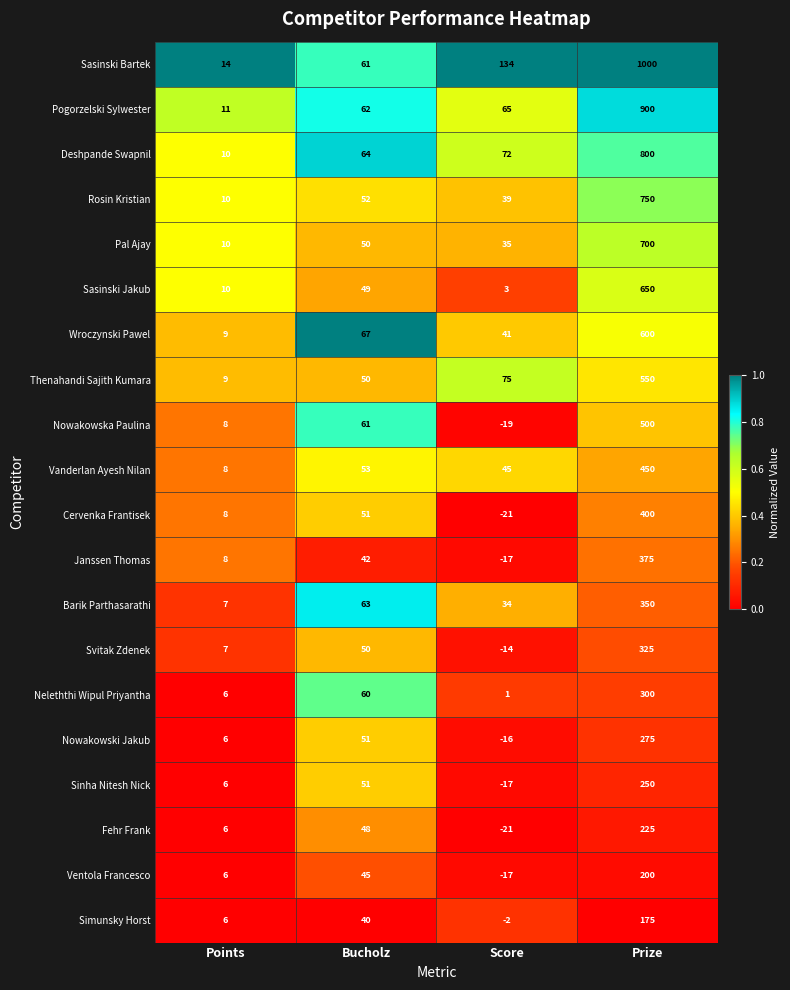

What is the maximum value for Janssen Thomas?

375